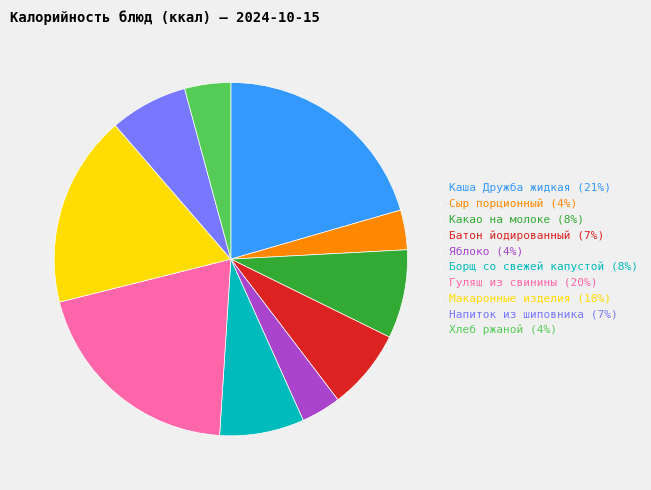

Between Хлеб ржаной (4%) and Макаронные изделия (18%), which is larger?

Макаронные изделия (18%)